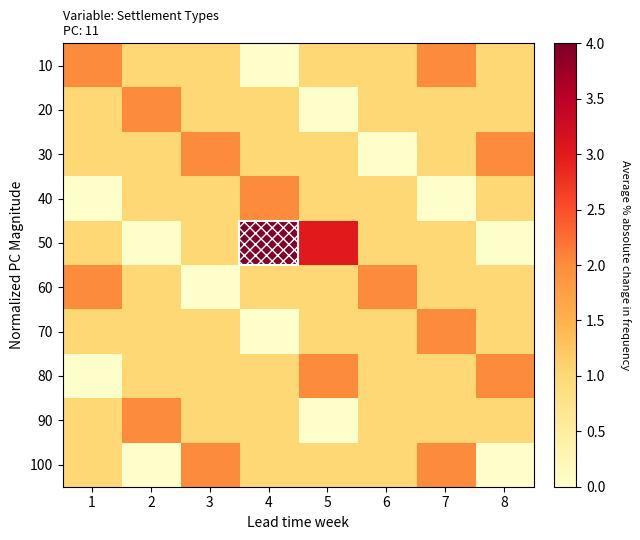

Reading left to right, extract all data points from this chart.

10: 1=2	2=1	3=1	4=0	5=1	6=1	7=2	8=1
20: 1=1	2=2	3=1	4=1	5=0	6=1	7=1	8=1
30: 1=1	2=1	3=2	4=1	5=1	6=0	7=1	8=2
40: 1=0	2=1	3=1	4=2	5=1	6=1	7=0	8=1
50: 1=1	2=0	3=1	4=4	5=3	6=1	7=1	8=0
60: 1=2	2=1	3=0	4=1	5=1	6=2	7=1	8=1
70: 1=1	2=1	3=1	4=0	5=1	6=1	7=2	8=1
80: 1=0	2=1	3=1	4=1	5=2	6=1	7=1	8=2
90: 1=1	2=2	3=1	4=1	5=0	6=1	7=1	8=1
100: 1=1	2=0	3=2	4=1	5=1	6=1	7=2	8=0